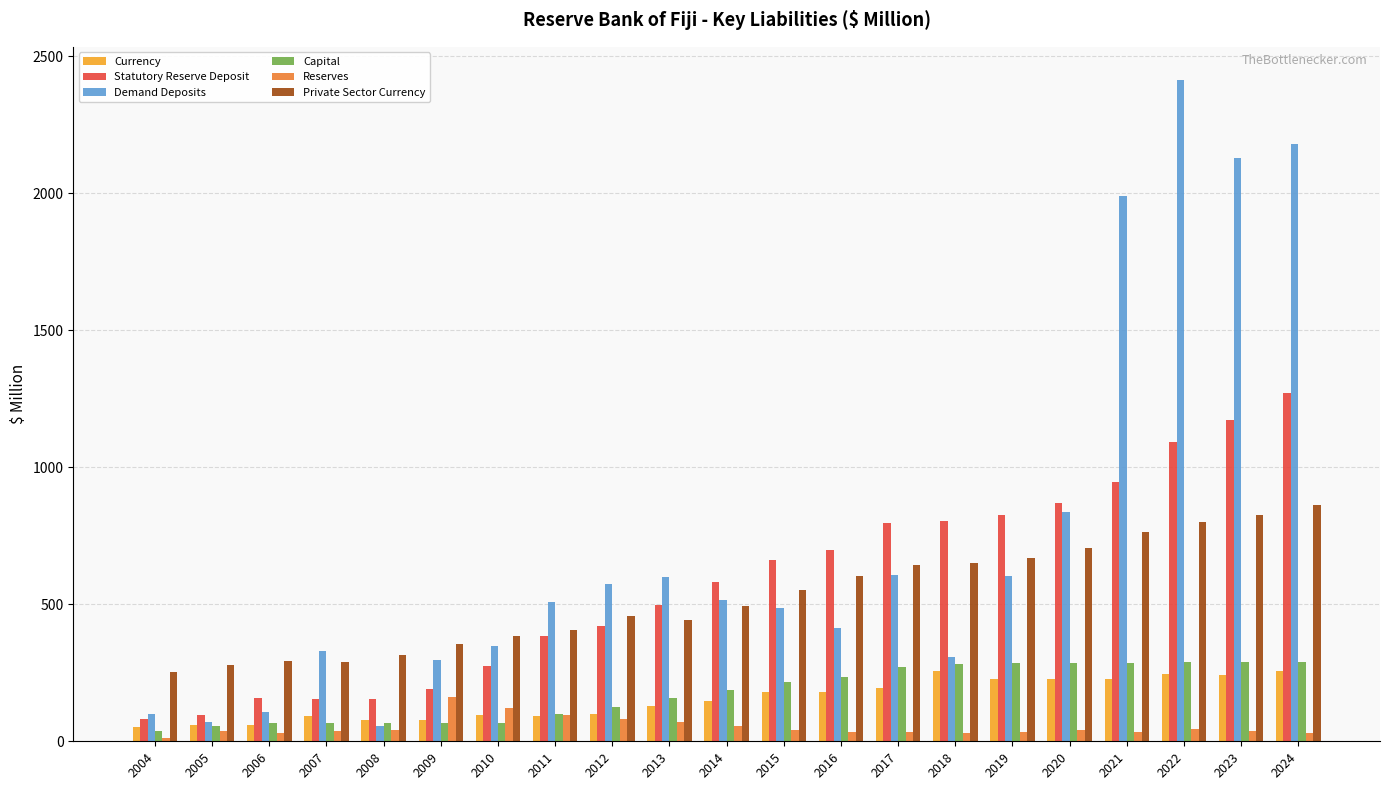

How many data points in Statutory Reserve Deposit are above 583?

11